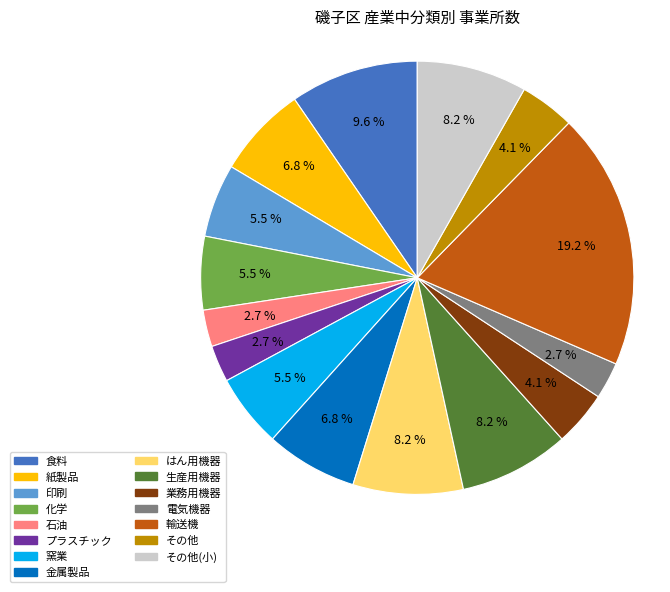

Is there any slice that represents more than half of the pie?

No